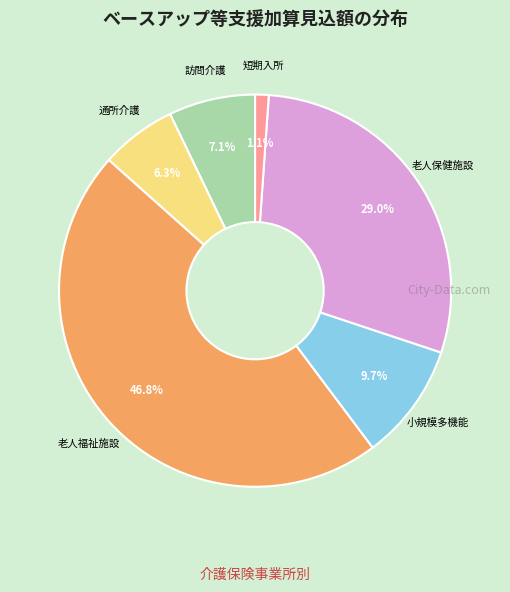

Is there any slice that represents more than half of the pie?

No